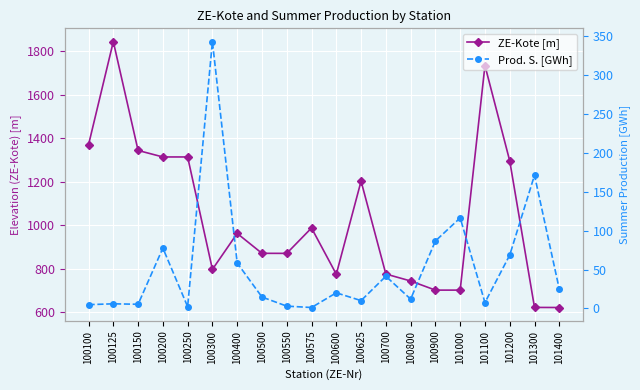

At which category is the sum across all series the highest?

100125